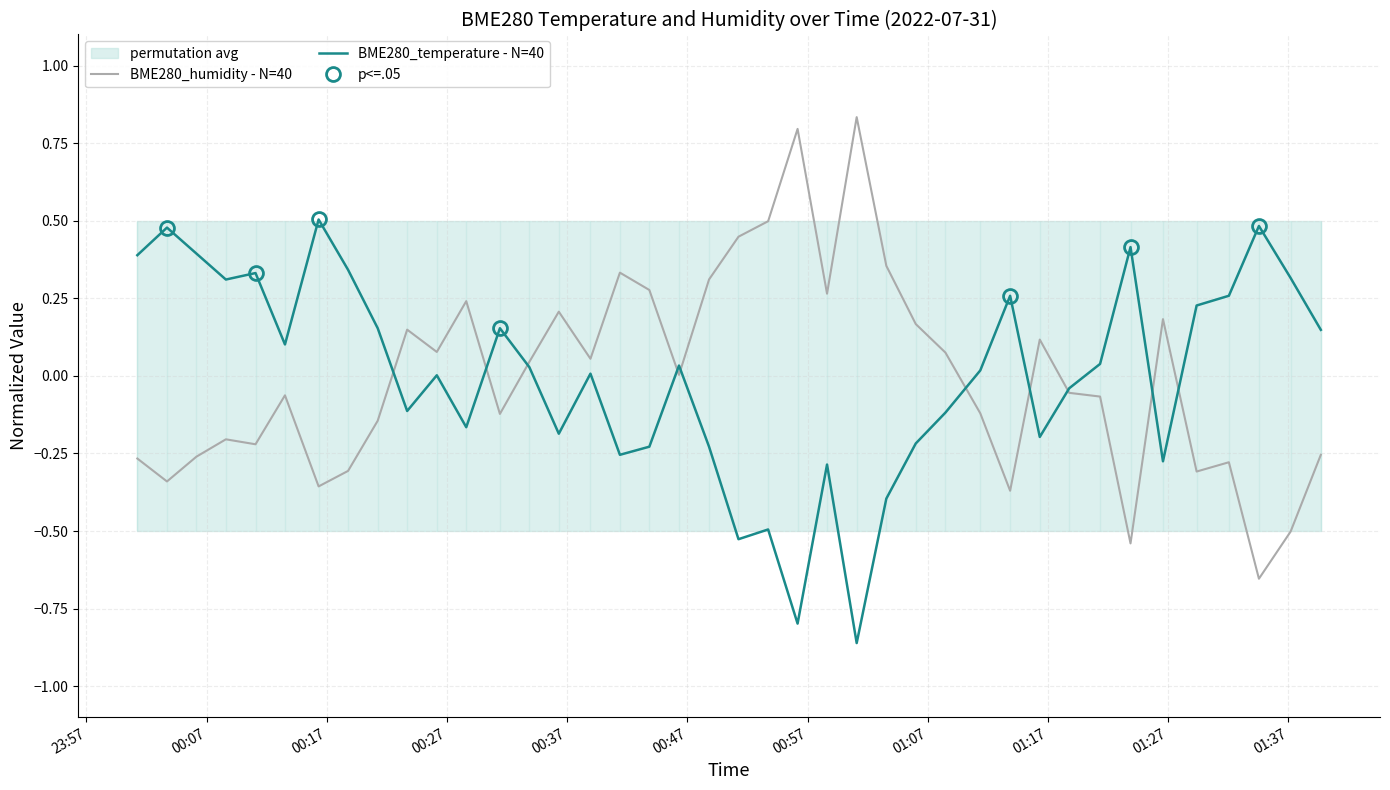

Rank the series by their average value, from highest to lowest.

BME280_humidity - N=40, BME280_temperature - N=40